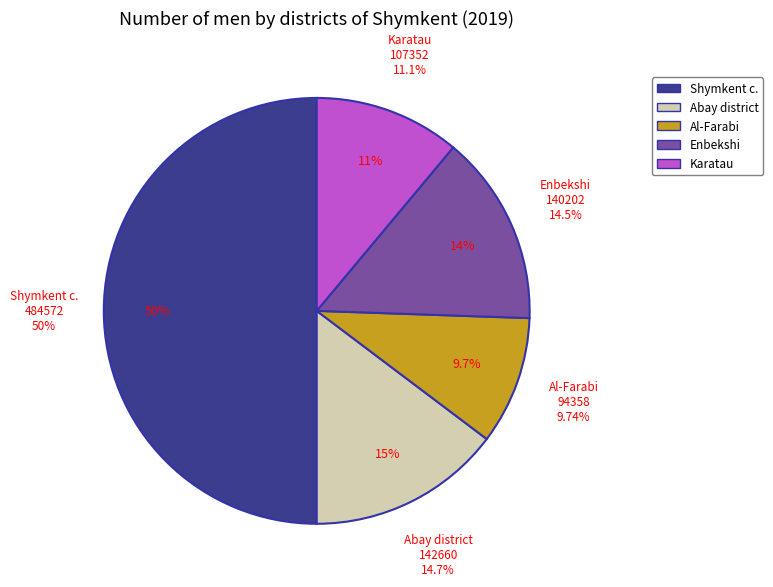

What is the change in value from Abay district to Al-Farabi?

-48302